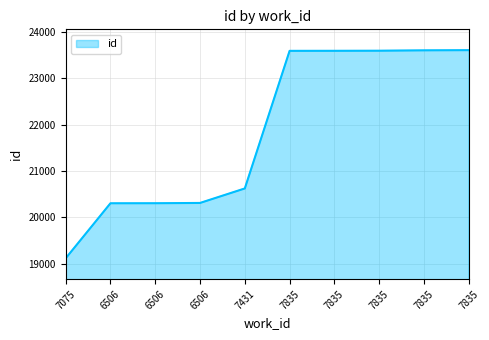

Is this an area chart (filled region under the line)?

Yes